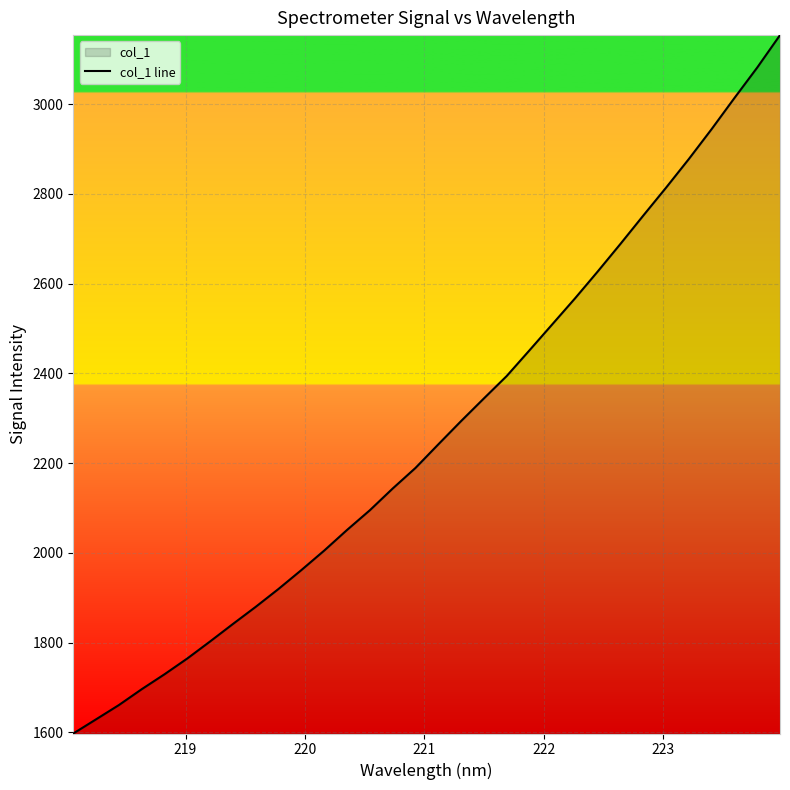

What is the minimum value shown in the chart?

1597.6